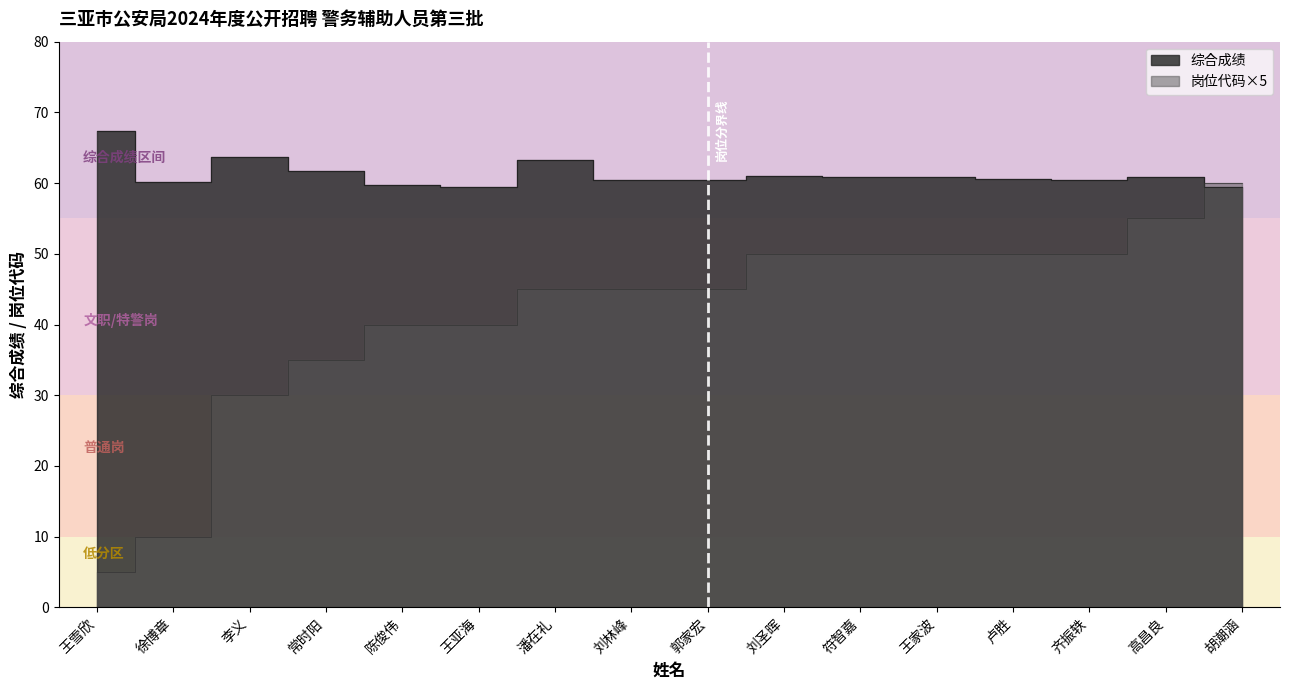

What is the difference between the 综合成绩 values at 李义 and 郭家宏?

3.2